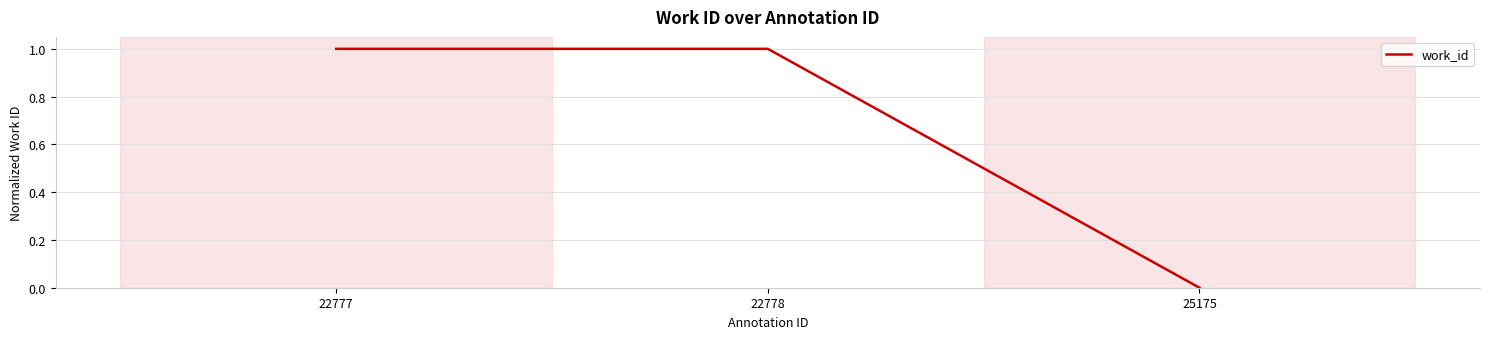

Which category has the lowest value across all series?

25175